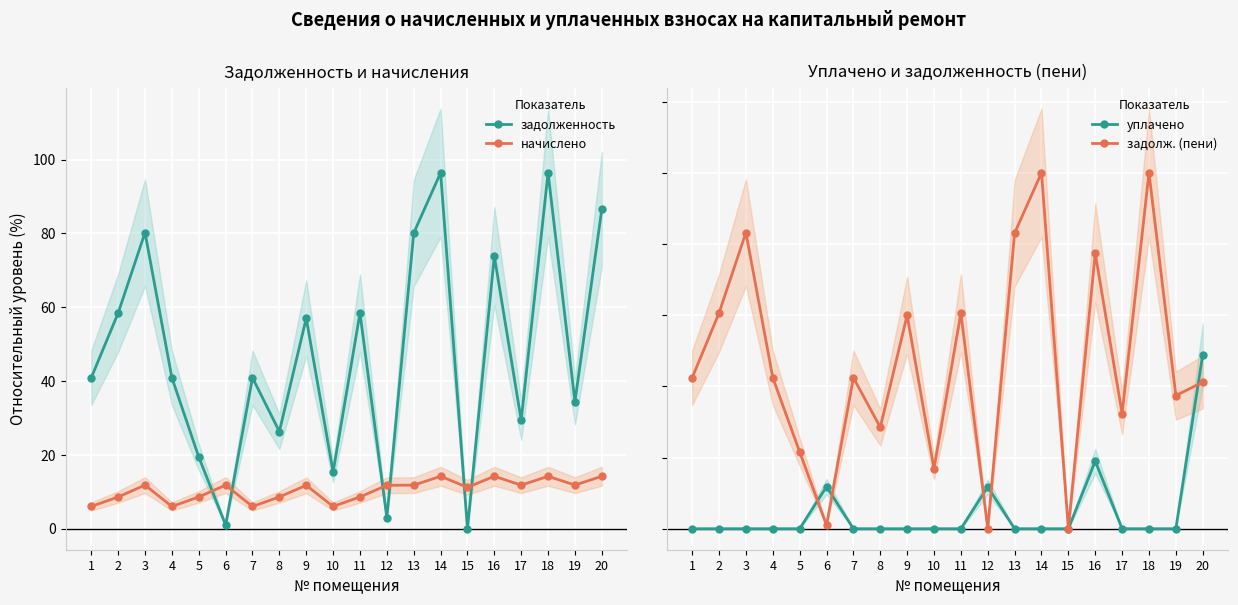

True or false: задолженность has more than 2 points higher than both neighbors.

True